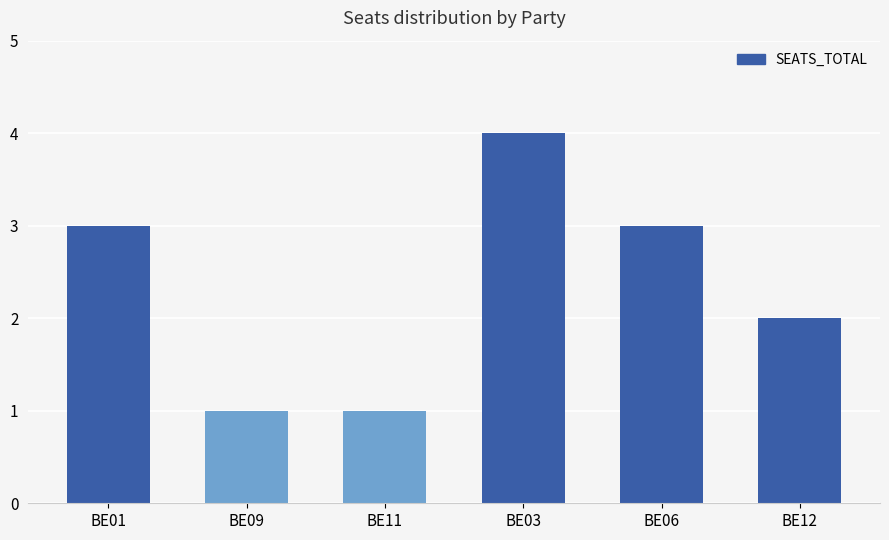

What is the maximum value shown in the chart?

4